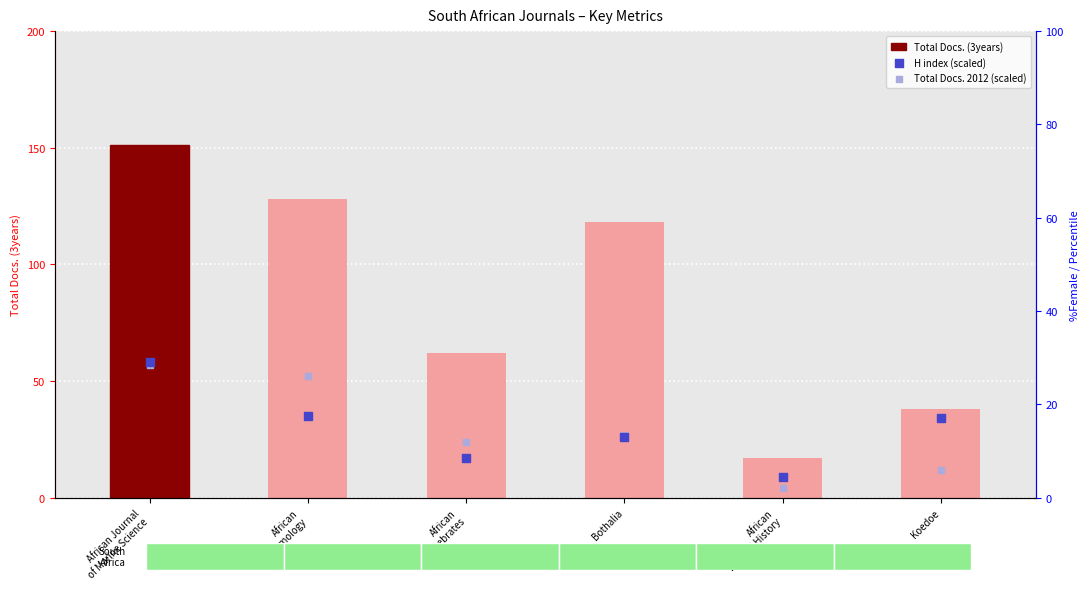

Which series has the widest spread of Y values?

Total Docs. (3years)